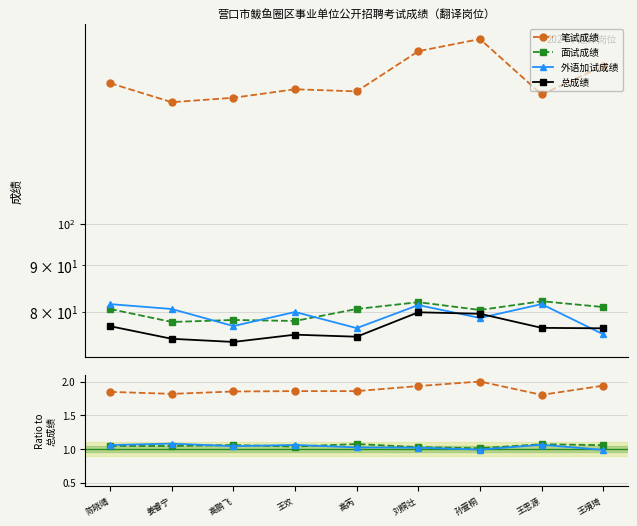

Between 高鹏飞 and 王思源, which is larger?

高鹏飞